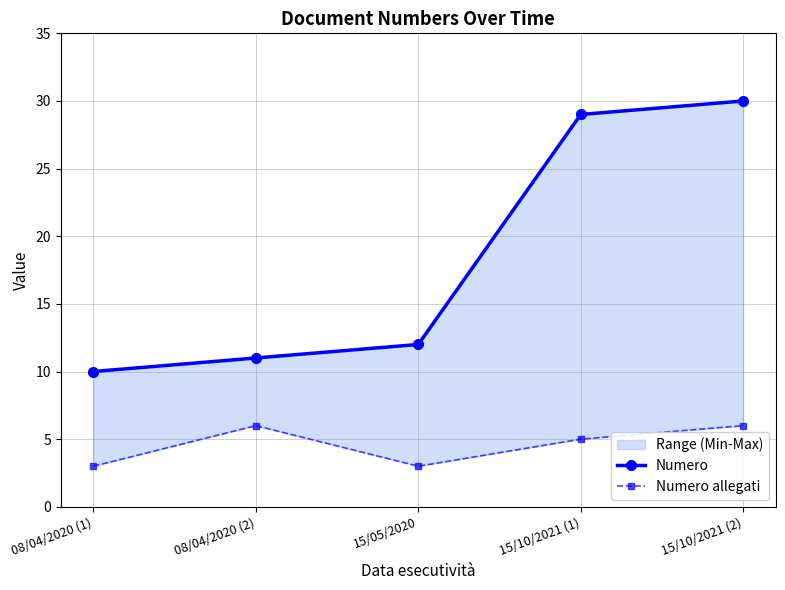

Reading left to right, list all the values displayed in this chart.

Numero: 08/04/2020 (1)=10	08/04/2020 (2)=11	15/05/2020=12	15/10/2021 (1)=29	15/10/2021 (2)=30
Numero allegati: 08/04/2020 (1)=3	08/04/2020 (2)=6	15/05/2020=3	15/10/2021 (1)=5	15/10/2021 (2)=6